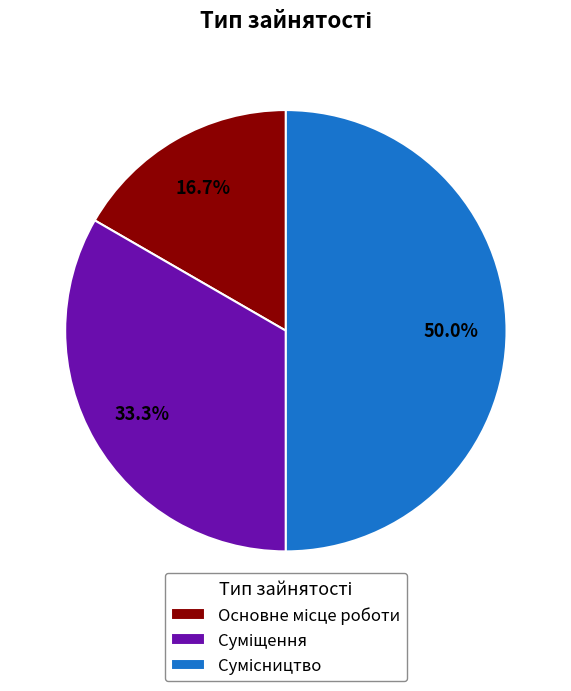

How many segments does this pie chart have?

3